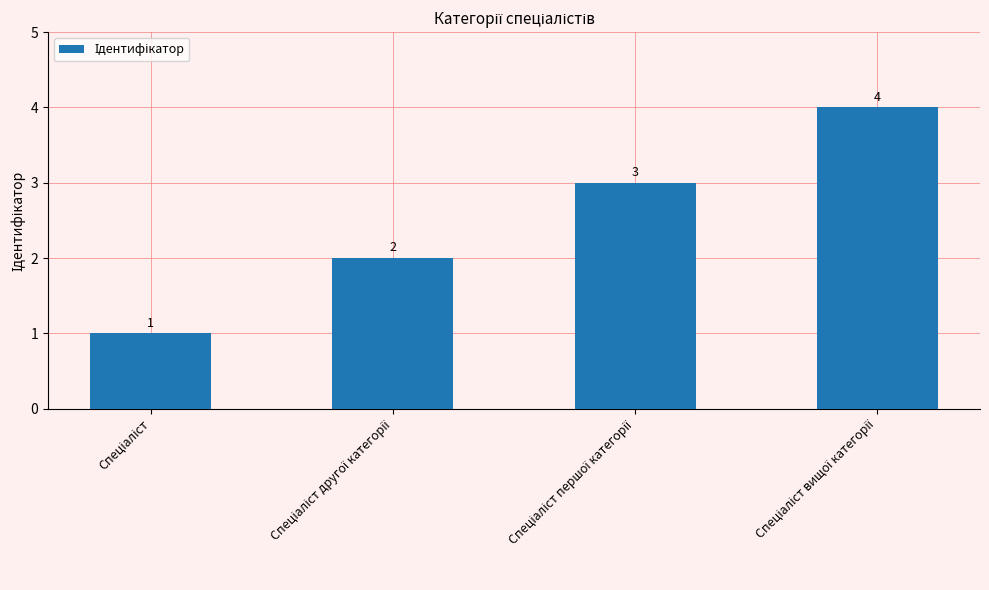

What is the sum of all values?

10